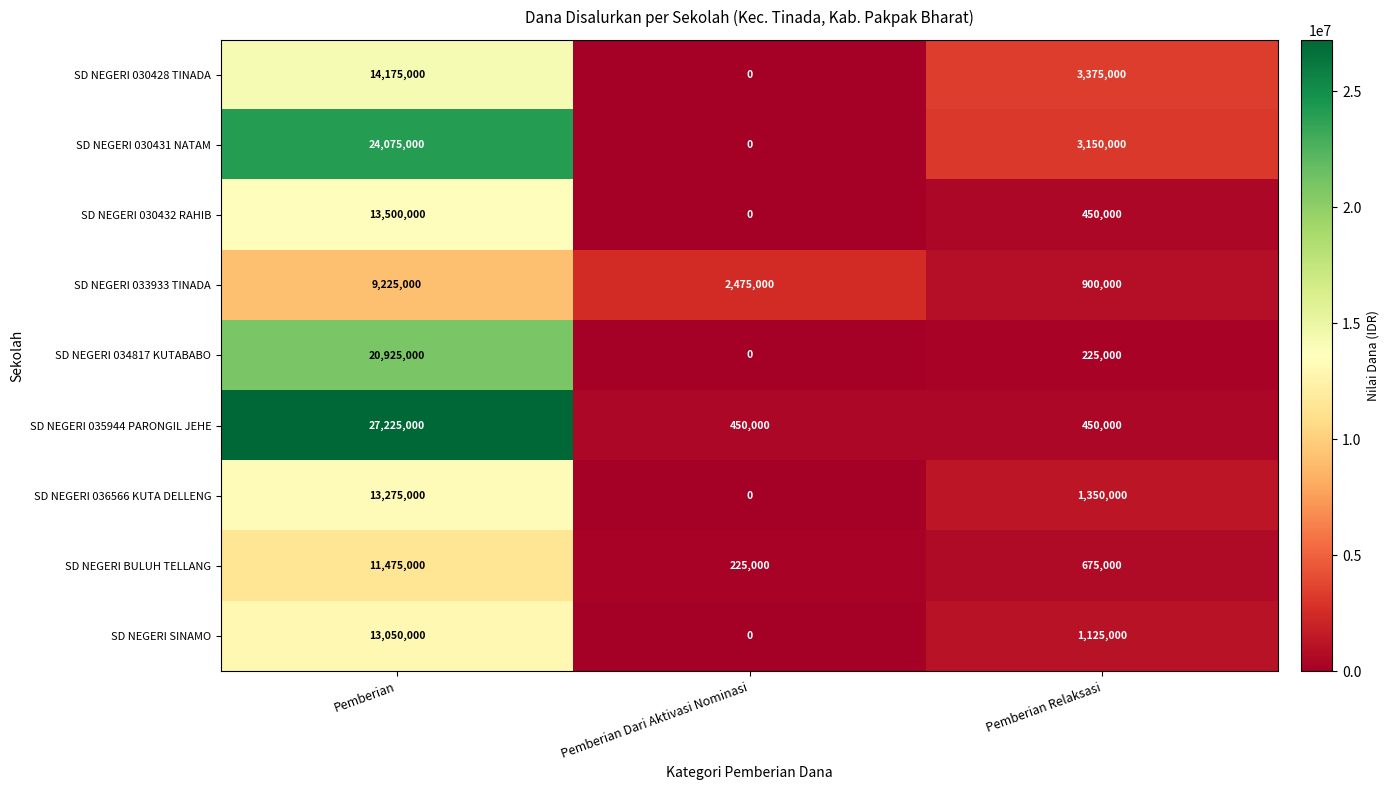

Which series has the largest total across all categories?

SD NEGERI 035944 PARONGIL JEHE